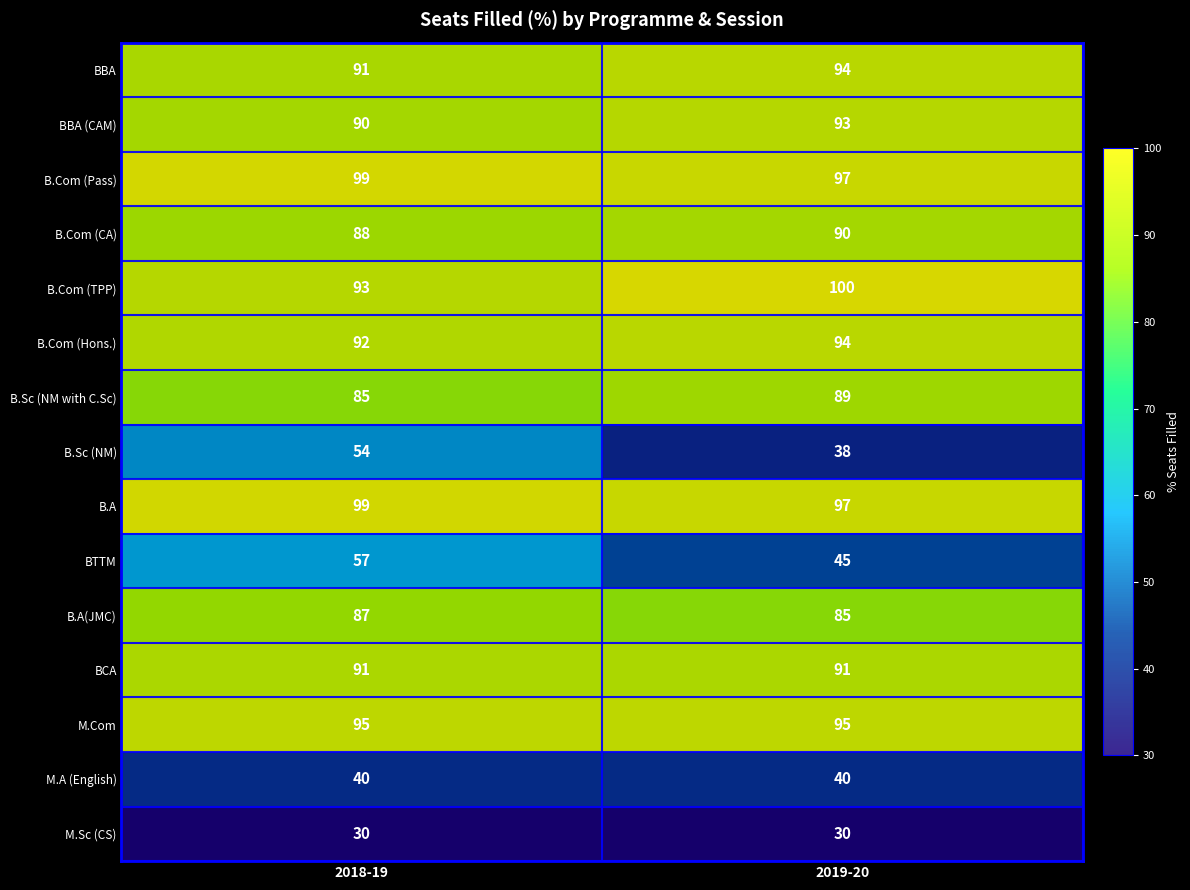

At which category is the sum across all series the highest?

2018-19